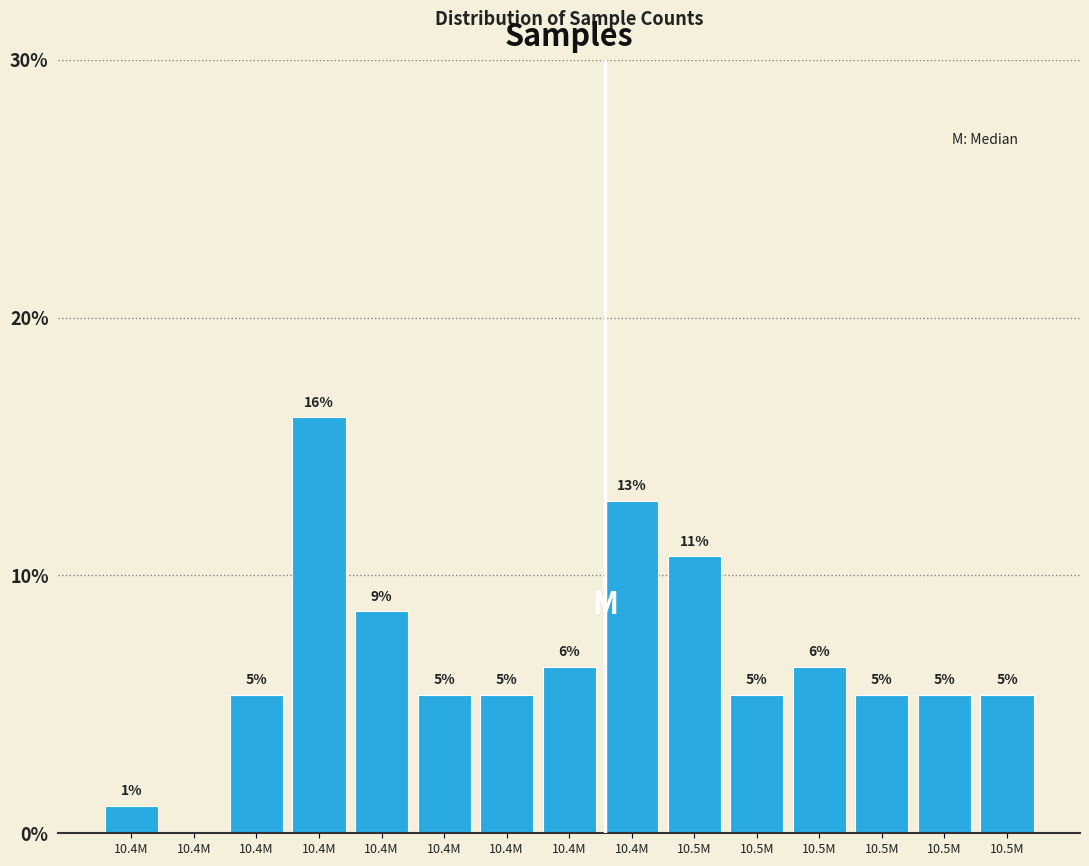

Are the bars horizontal?

No